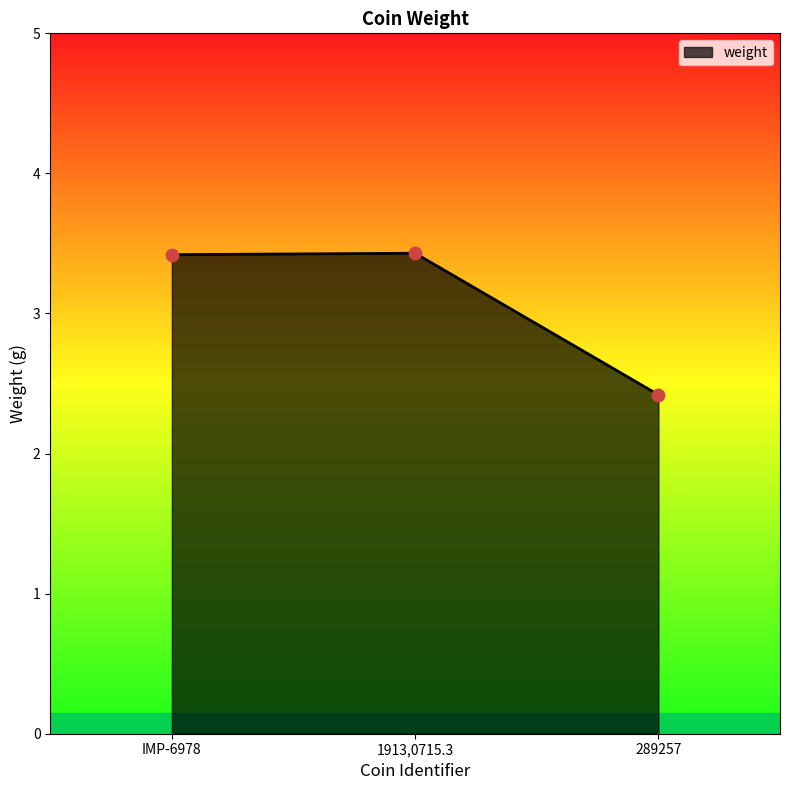

What is the ratio of the value at 1913,0715.3 to the value at IMP-6978?

1.0